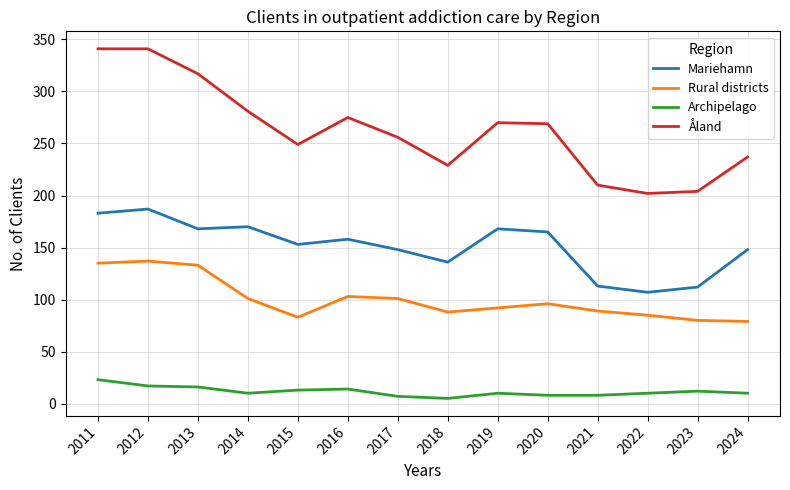

Does the chart display data point markers on the line(s)?

No